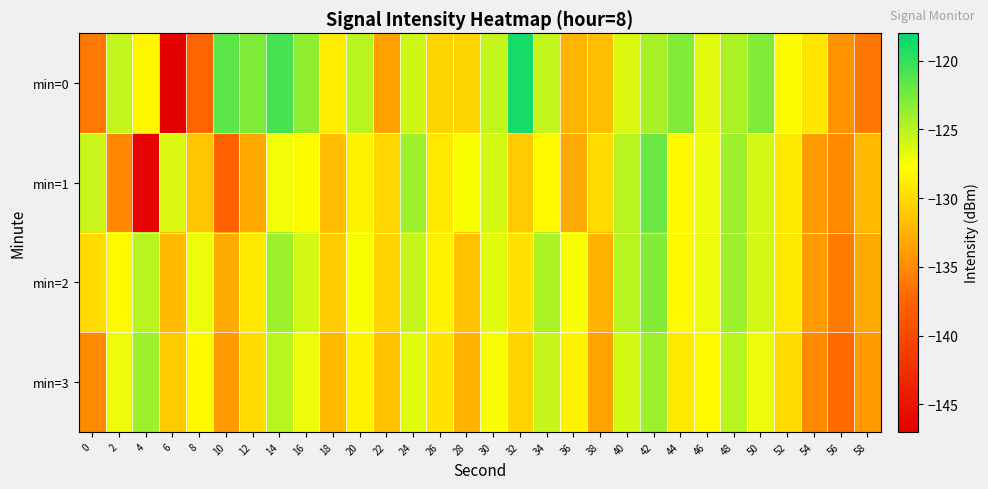

What is the maximum value shown in the chart?

-118.8